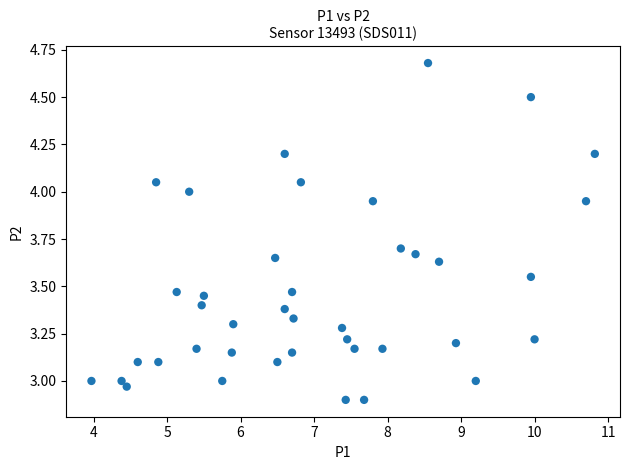

What is the range of X values (max minus min)?

6.8